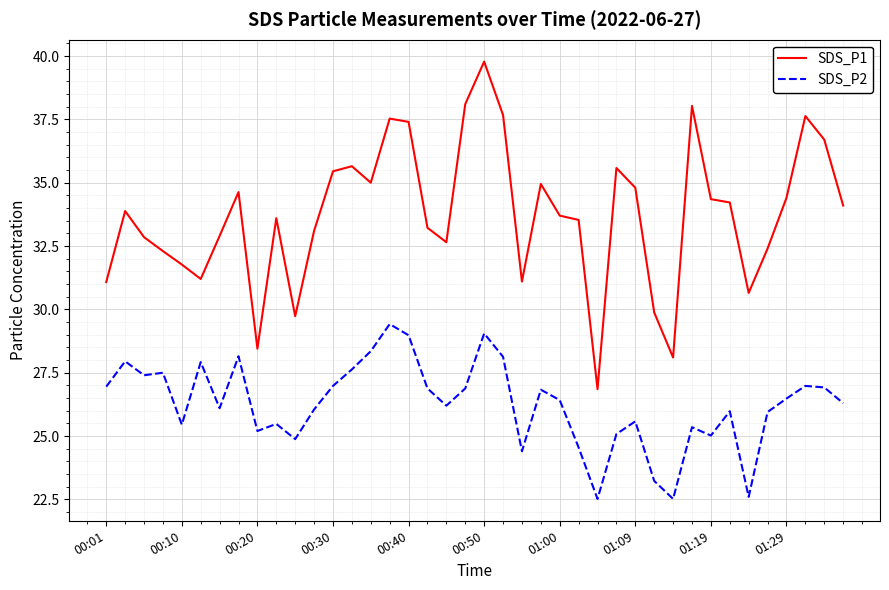

True or false: SDS_P2 and SDS_P1 intersect in this chart.

False